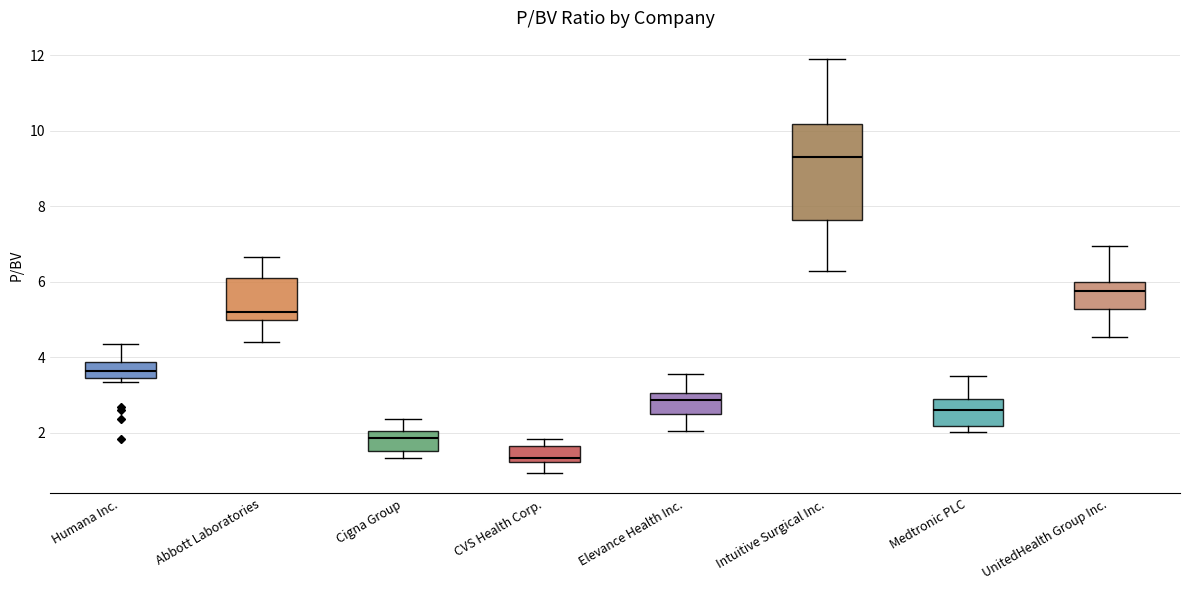

Where is the upper edge of the box for CVS Health Corp. on the y-axis? The values are not printed on the chart, so give them approximately, as read against the axis.

1.6